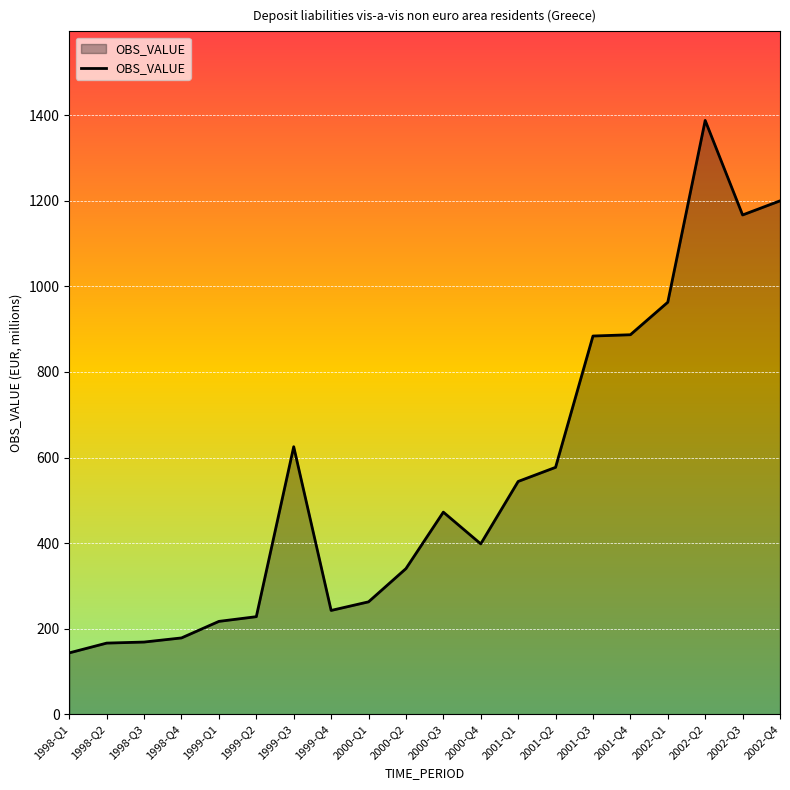

What is the minimum value shown in the chart?

143.3